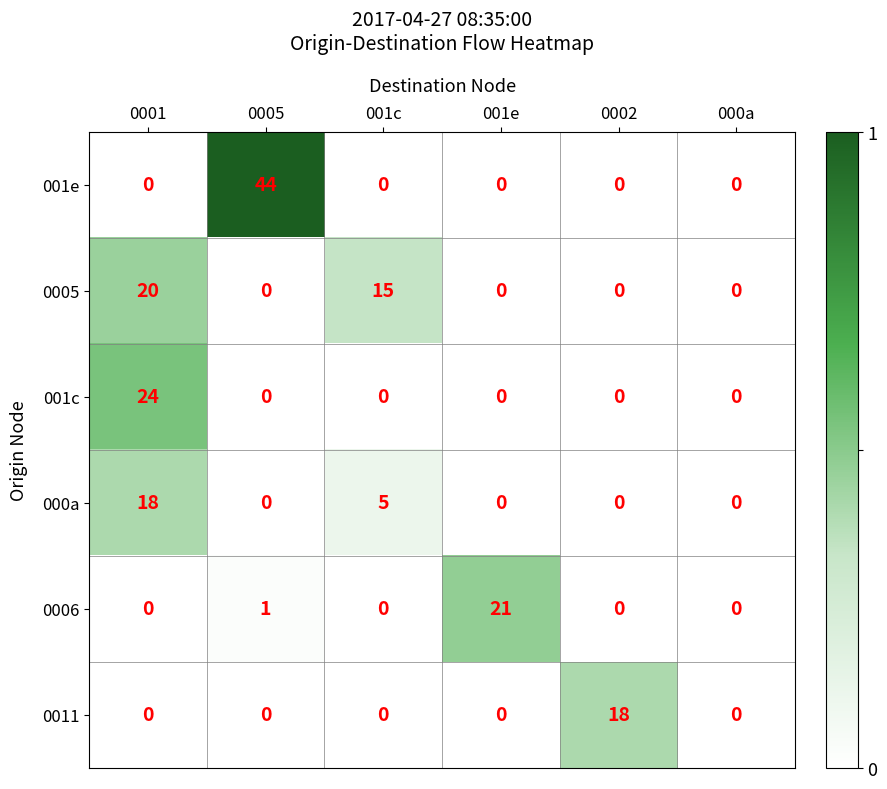

What is the sum of the 000a values at 001c and 0001?

23